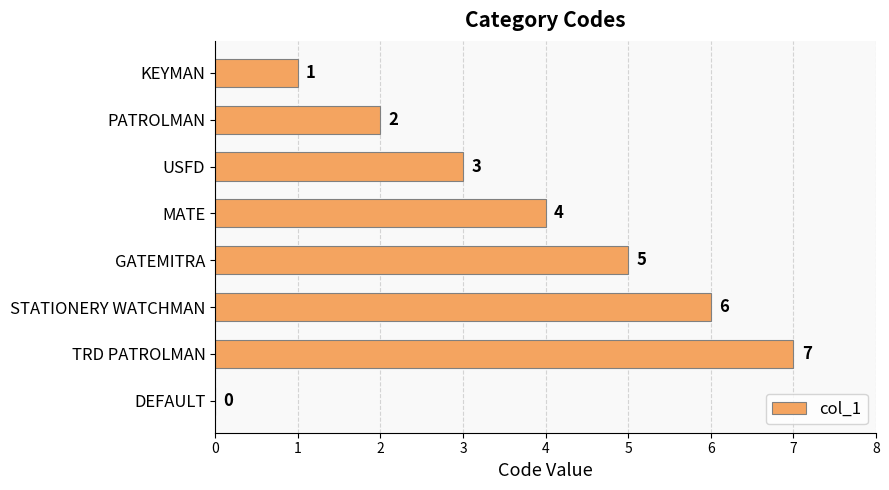

Reading top to bottom, extract all data points from this chart.

KEYMAN=1	PATROLMAN=2	USFD=3	MATE=4	GATEMITRA=5	STATIONERY WATCHMAN=6	TRD PATROLMAN=7	DEFAULT=0